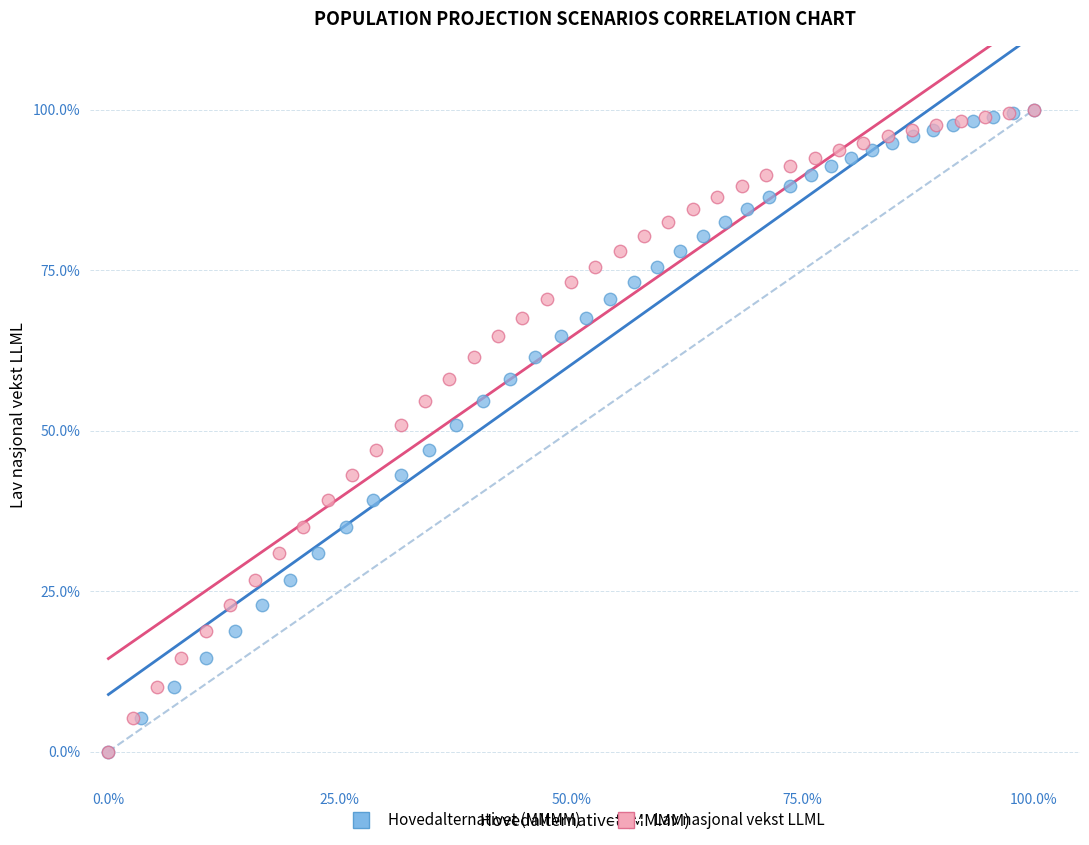

What are all the series names shown in the legend?

Hovedalternativet (MMMM), Lav nasjonal vekst LLML